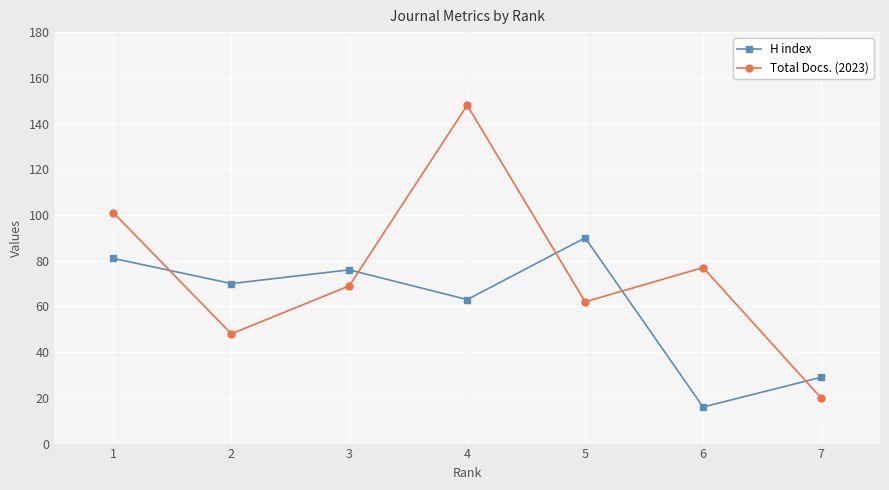

Where is Total Docs. (2023) nearest to the value 84?

6